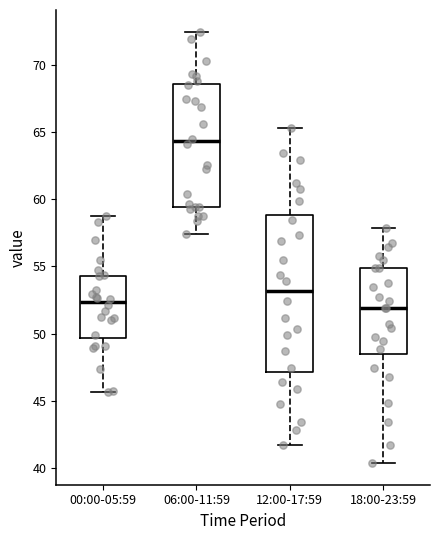

Reading left to right, read every box against the y-axis: the position of its median line, the range the box covers, and the ends of its whiskers. The values are not printed on the chart, so give them approximately, as read against the axis.

00:00-05:59: median 52.5, box 49.5 to 54.5, whiskers 45.5 to 59.0
06:00-11:59: median 64.5, box 59.5 to 68.5, whiskers 57.5 to 72.5
12:00-17:59: median 53.0, box 47.0 to 59.0, whiskers 42.0 to 65.5
18:00-23:59: median 52.0, box 48.5 to 55.0, whiskers 40.5 to 58.0